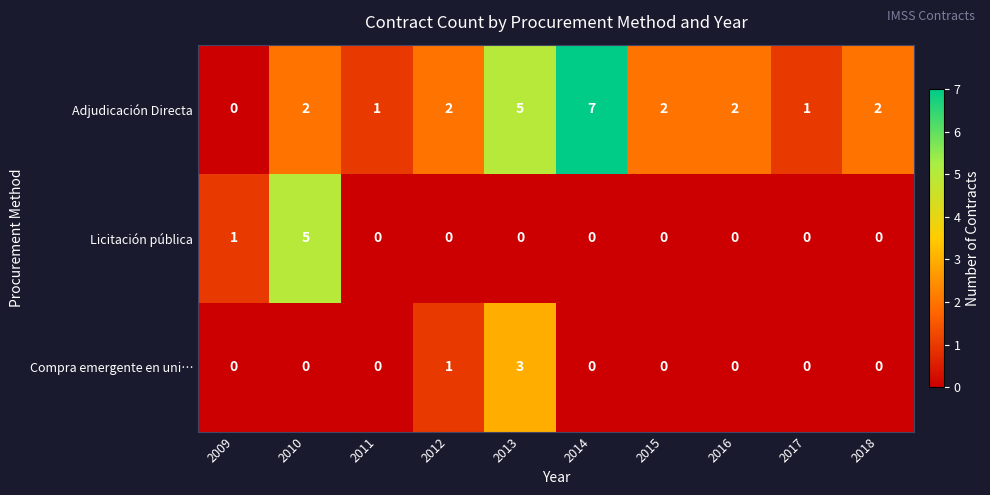

Count the Adjudicación Directa values in the range 1 to 2.

7